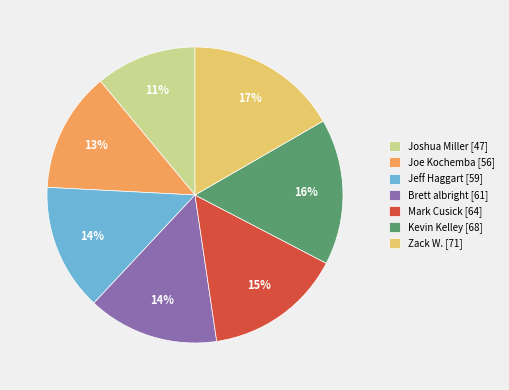

What percentage is the Joe Kochemba slice, to the nearest percent?

13%